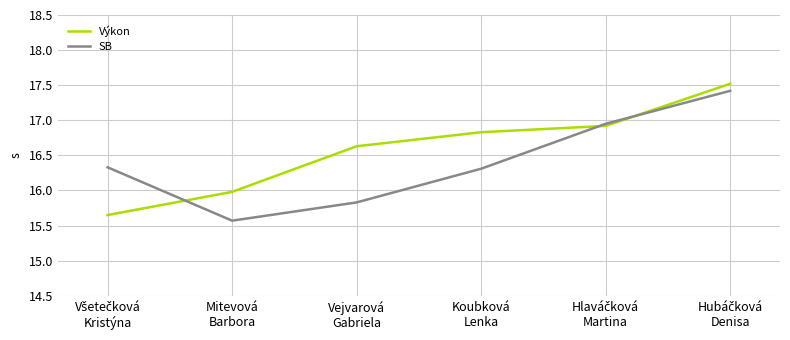

What is the spread (max minus min) of values at Mitevová
Barbora?

0.4